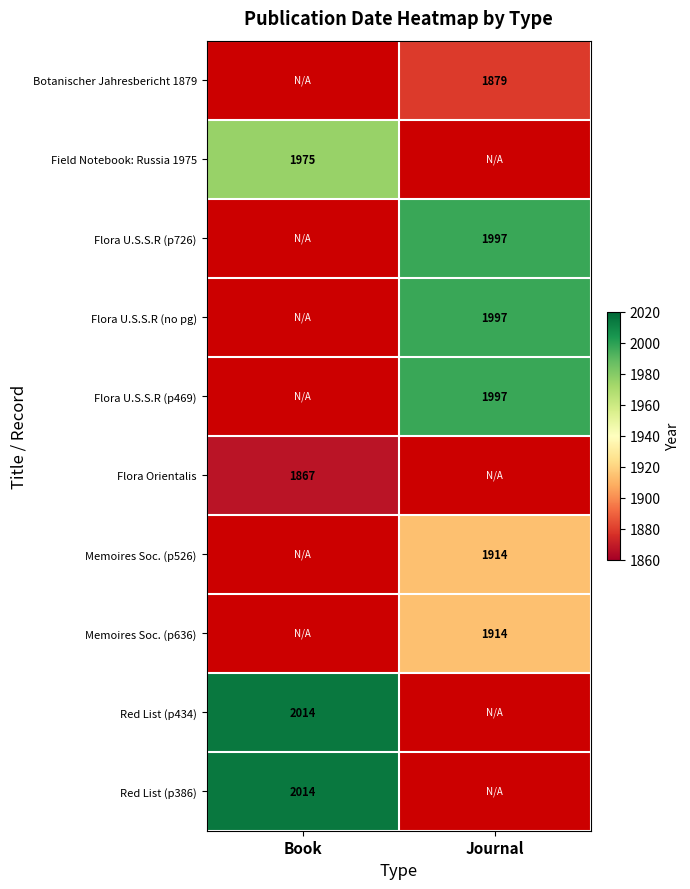

The Flora U.S.S.R (p726) series shows 1997 at Journal. True or false?

True